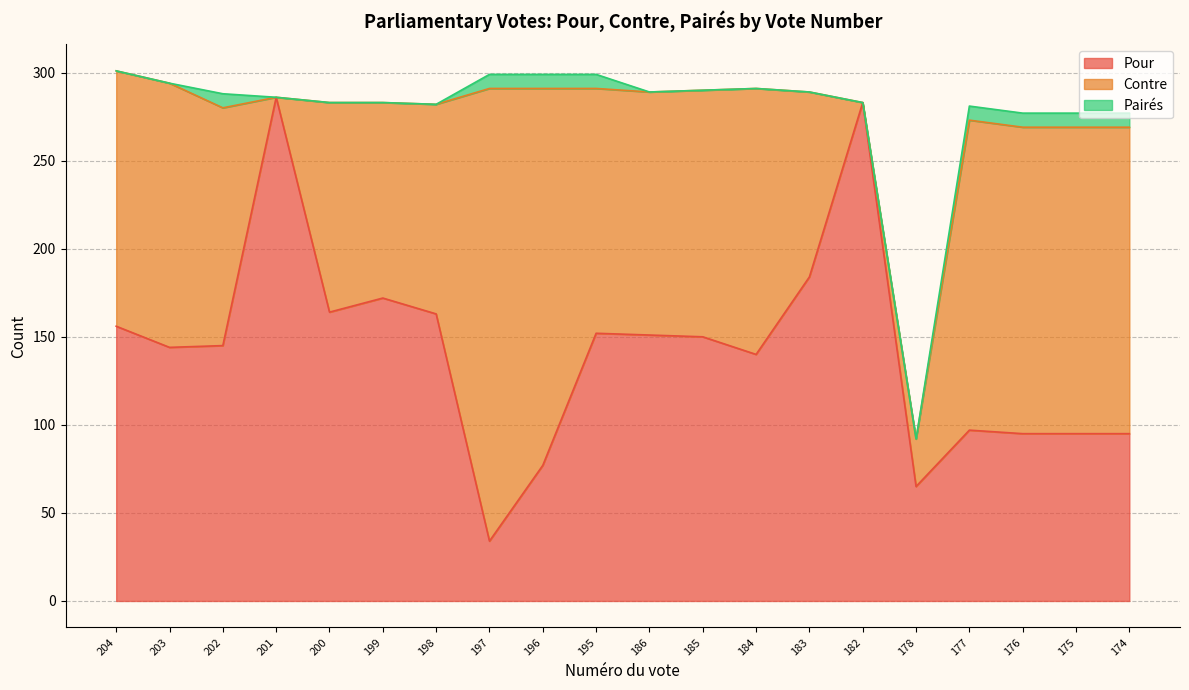

What is the spread (max minus min) of values at 198?

163